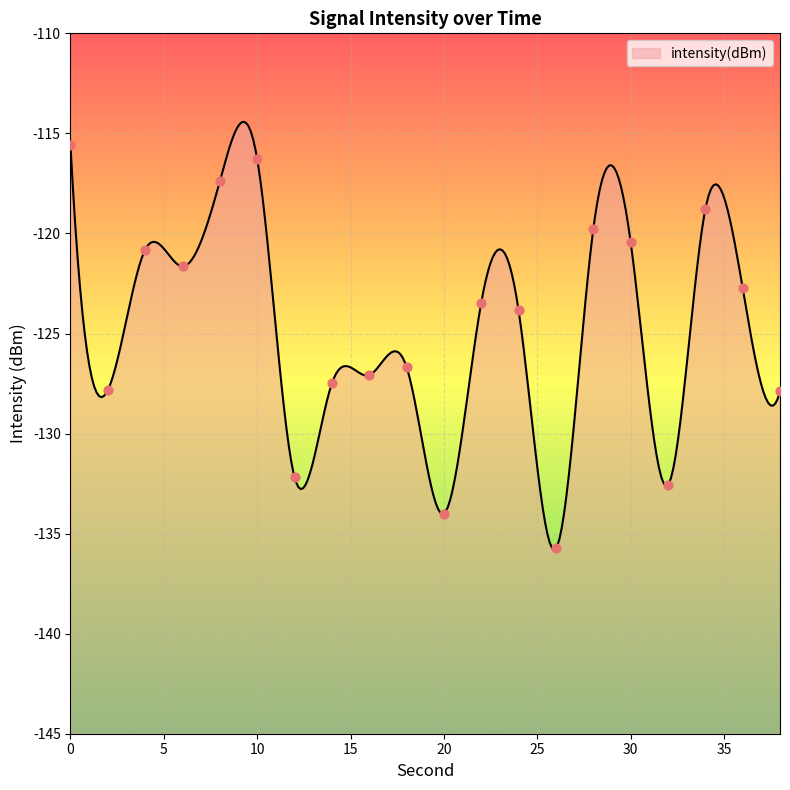

Between 26 and 34, which is larger?

34